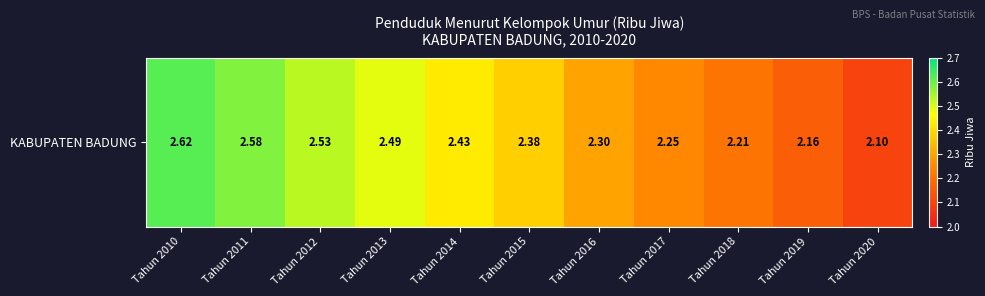

What is the maximum value shown in the chart?

2.6